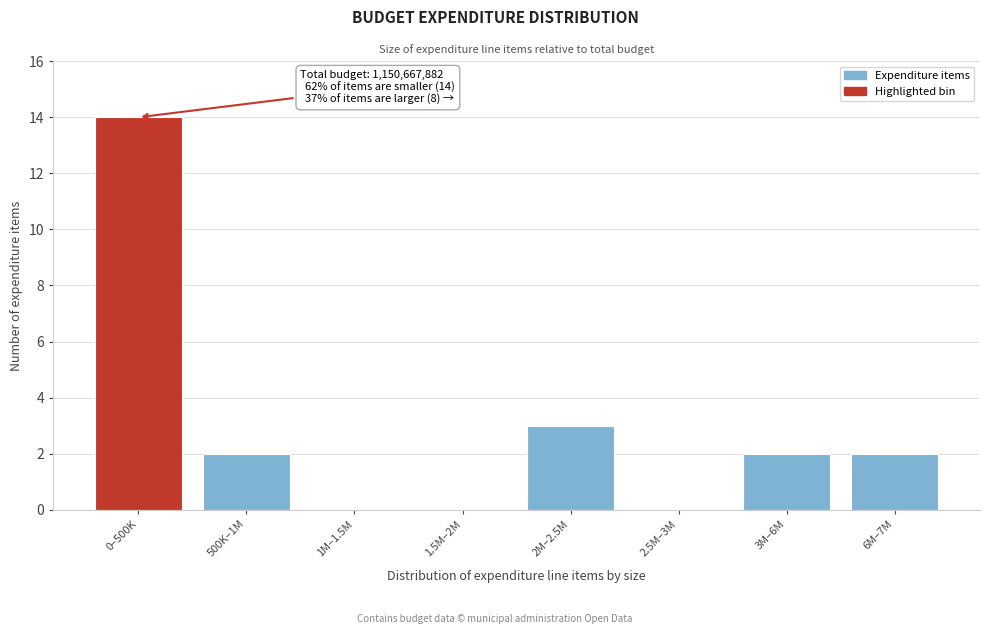

Reading left to right, transcribe all the data shown in this chart.

0–500K=14	500K–1M=2	1M–1.5M=0	1.5M–2M=0	2M–2.5M=3	2.5M–3M=0	3M–6M=2	6M–7M=2